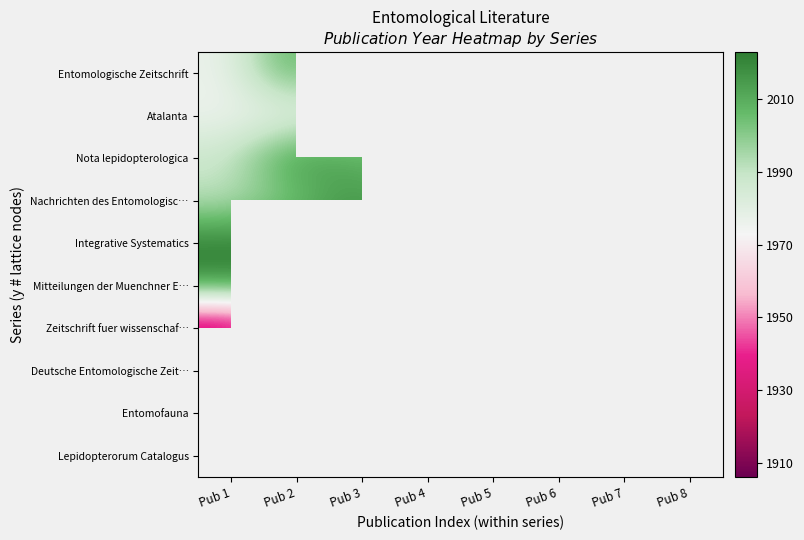

List the series in order of their peak value, highest first.

Integrative Systematics, Nota lepidopterologica, Nachrichten des Entomologisc…, Mitteilungen der Muenchner E…, Entomofauna, Deutsche Entomologische Zeit…, Entomologische Zeitschrift, Atalanta, Zeitschrift fuer wissenschaf…, Lepidopterorum Catalogus